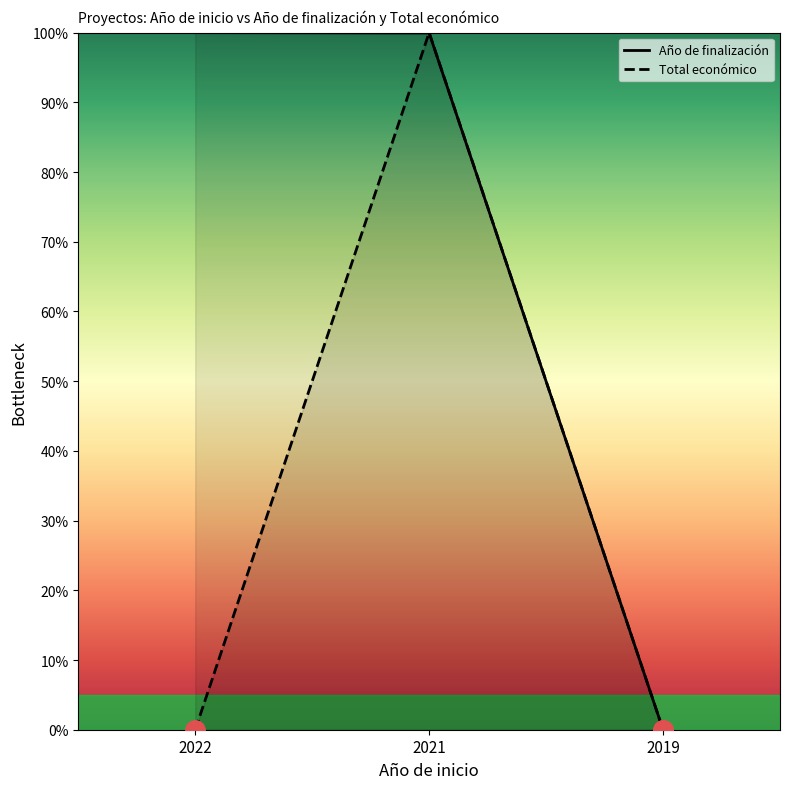

Is the value of Total económico at 2019 greater than the value of Año de finalización at 2021?

No